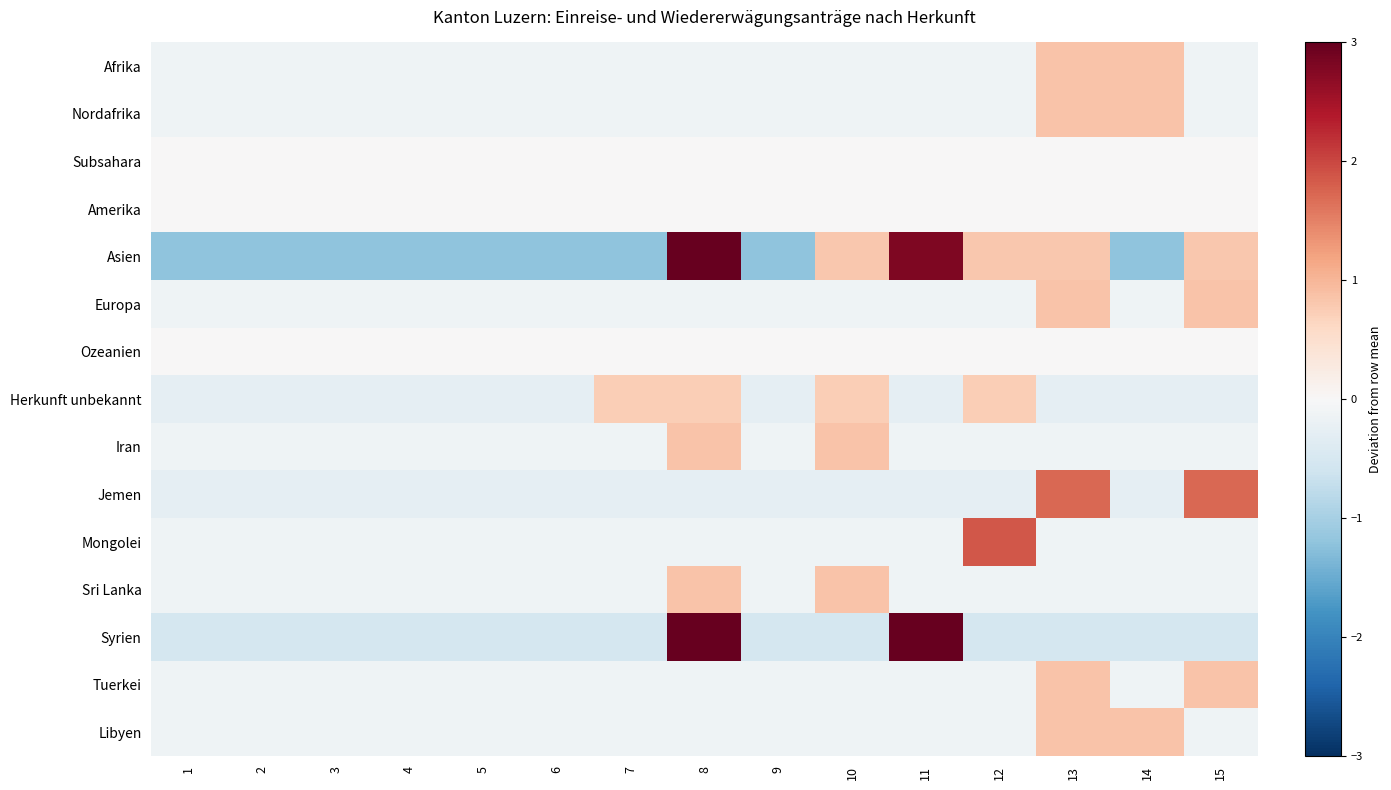

Reading left to right, what are all the values shown in this chart?

Afrika: 1=-0.1	2=-0.1	3=-0.1	4=-0.1	5=-0.1	6=-0.1	7=-0.1	8=-0.1	9=-0.1	10=-0.1	11=-0.1	12=-0.1	13=0.9	14=0.9	15=-0.1
Nordafrika: 1=-0.1	2=-0.1	3=-0.1	4=-0.1	5=-0.1	6=-0.1	7=-0.1	8=-0.1	9=-0.1	10=-0.1	11=-0.1	12=-0.1	13=0.9	14=0.9	15=-0.1
Subsahara: 1=0.0	2=0.0	3=0.0	4=0.0	5=0.0	6=0.0	7=0.0	8=0.0	9=0.0	10=0.0	11=0.0	12=0.0	13=0.0	14=0.0	15=0.0
Amerika: 1=0.0	2=0.0	3=0.0	4=0.0	5=0.0	6=0.0	7=0.0	8=0.0	9=0.0	10=0.0	11=0.0	12=0.0	13=0.0	14=0.0	15=0.0
Asien: 1=-1.2	2=-1.2	3=-1.2	4=-1.2	5=-1.2	6=-1.2	7=-1.2	8=4.8	9=-1.2	10=0.8	11=2.8	12=0.8	13=0.8	14=-1.2	15=0.8
Europa: 1=-0.1	2=-0.1	3=-0.1	4=-0.1	5=-0.1	6=-0.1	7=-0.1	8=-0.1	9=-0.1	10=-0.1	11=-0.1	12=-0.1	13=0.9	14=-0.1	15=0.9
Ozeanien: 1=0.0	2=0.0	3=0.0	4=0.0	5=0.0	6=0.0	7=0.0	8=0.0	9=0.0	10=0.0	11=0.0	12=0.0	13=0.0	14=0.0	15=0.0
Herkunft unbekannt: 1=-0.3	2=-0.3	3=-0.3	4=-0.3	5=-0.3	6=-0.3	7=0.7	8=0.7	9=-0.3	10=0.7	11=-0.3	12=0.7	13=-0.3	14=-0.3	15=-0.3
Iran: 1=-0.1	2=-0.1	3=-0.1	4=-0.1	5=-0.1	6=-0.1	7=-0.1	8=0.9	9=-0.1	10=0.9	11=-0.1	12=-0.1	13=-0.1	14=-0.1	15=-0.1
Jemen: 1=-0.3	2=-0.3	3=-0.3	4=-0.3	5=-0.3	6=-0.3	7=-0.3	8=-0.3	9=-0.3	10=-0.3	11=-0.3	12=-0.3	13=1.7	14=-0.3	15=1.7
Mongolei: 1=-0.1	2=-0.1	3=-0.1	4=-0.1	5=-0.1	6=-0.1	7=-0.1	8=-0.1	9=-0.1	10=-0.1	11=-0.1	12=1.9	13=-0.1	14=-0.1	15=-0.1
Sri Lanka: 1=-0.1	2=-0.1	3=-0.1	4=-0.1	5=-0.1	6=-0.1	7=-0.1	8=0.9	9=-0.1	10=0.9	11=-0.1	12=-0.1	13=-0.1	14=-0.1	15=-0.1
Syrien: 1=-0.5	2=-0.5	3=-0.5	4=-0.5	5=-0.5	6=-0.5	7=-0.5	8=3.5	9=-0.5	10=-0.5	11=3.5	12=-0.5	13=-0.5	14=-0.5	15=-0.5
Tuerkei: 1=-0.1	2=-0.1	3=-0.1	4=-0.1	5=-0.1	6=-0.1	7=-0.1	8=-0.1	9=-0.1	10=-0.1	11=-0.1	12=-0.1	13=0.9	14=-0.1	15=0.9
Libyen: 1=-0.1	2=-0.1	3=-0.1	4=-0.1	5=-0.1	6=-0.1	7=-0.1	8=-0.1	9=-0.1	10=-0.1	11=-0.1	12=-0.1	13=0.9	14=0.9	15=-0.1